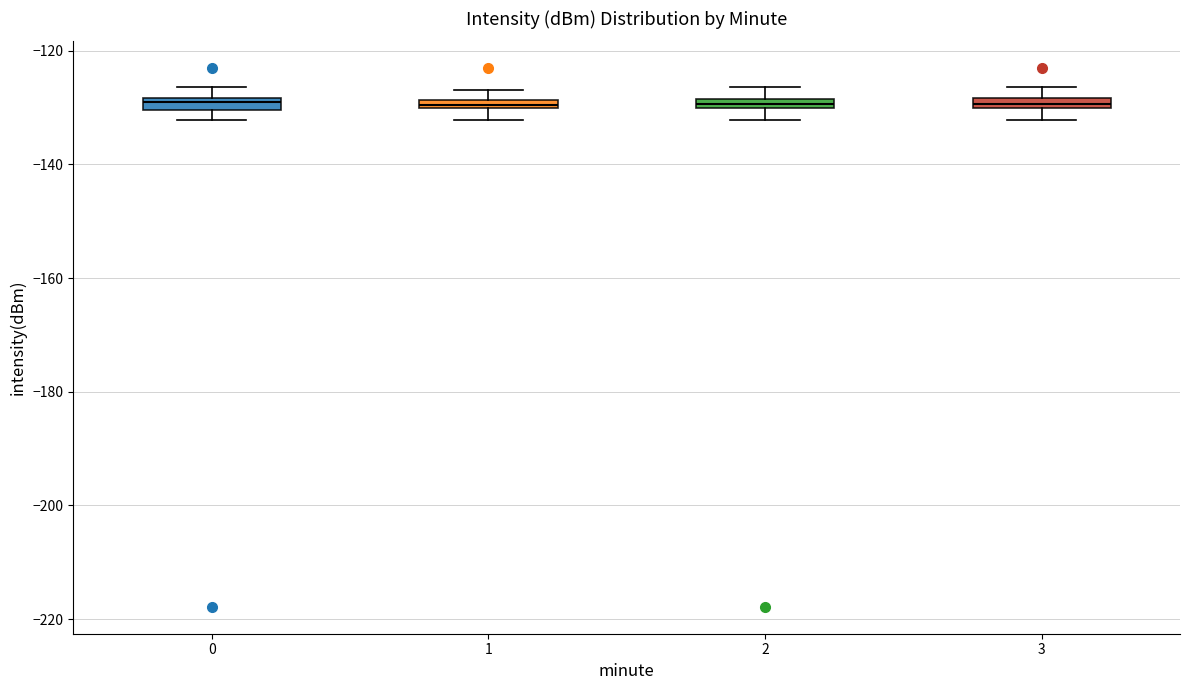

Where does the lower whisker of the box at x = 3 end on the y-axis? The values are not printed on the chart, so give them approximately, as read against the axis.

-132